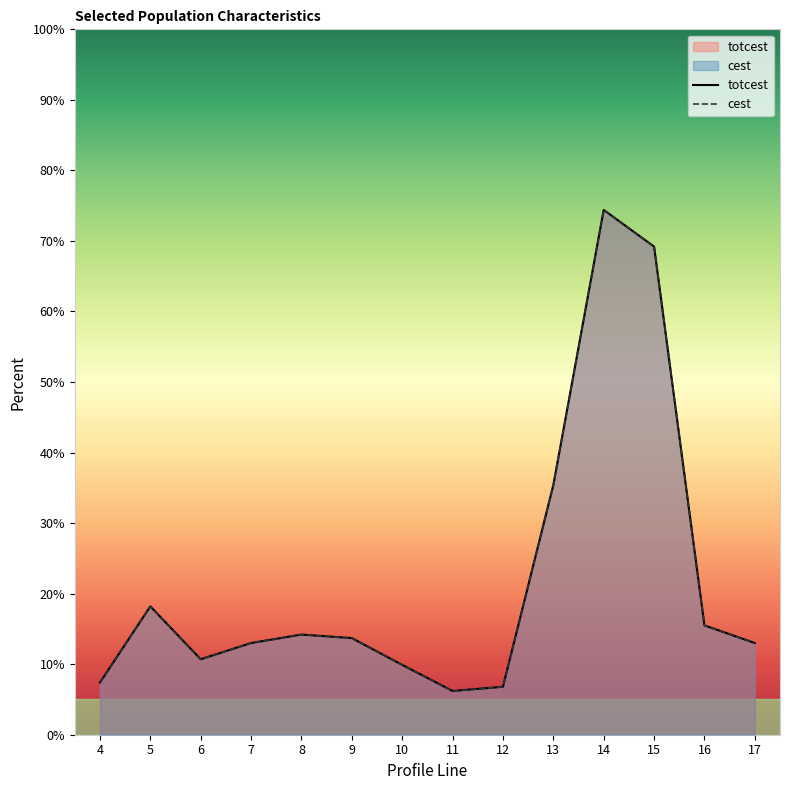

At which category does cest reach its first local peak?

5